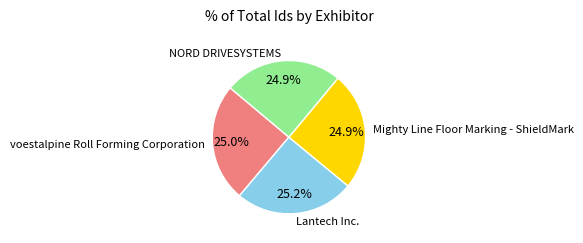

What percentage is NOT represented by voestalpine Roll Forming Corporation?

75.0%